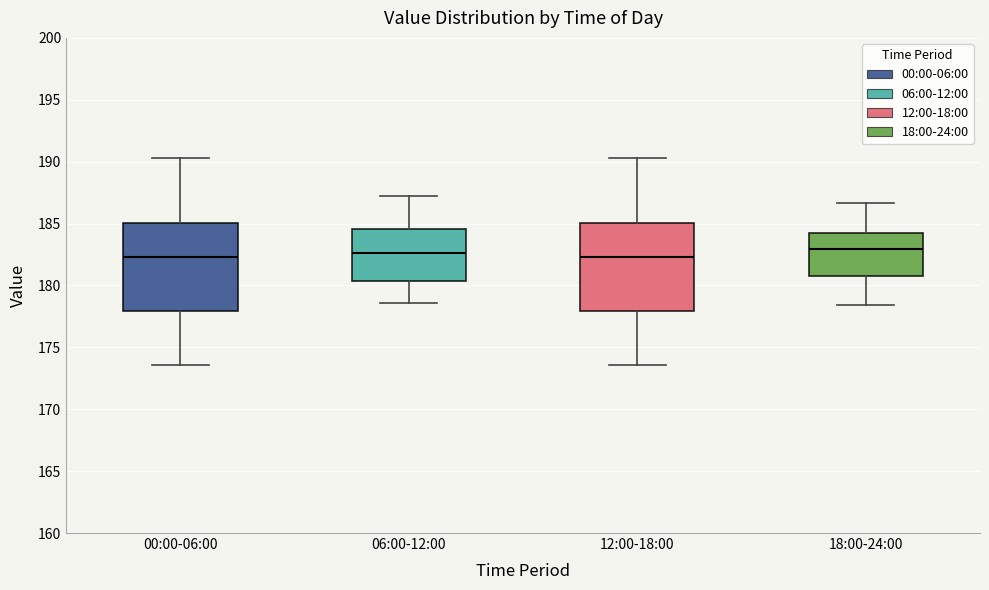

Reading left to right, transcribe this box plot: for each box, give where its median line is, the range the box spans, and where its two whiskers end, as read against the y-axis. The values are not printed on the chart, so give them approximately, as read against the axis.

00:00-06:00: median 182.5, box 178.0 to 185.0, whiskers 173.5 to 190.5
06:00-12:00: median 182.5, box 180.5 to 184.5, whiskers 178.5 to 187.0
12:00-18:00: median 182.5, box 178.0 to 185.0, whiskers 173.5 to 190.5
18:00-24:00: median 183.0, box 180.5 to 184.0, whiskers 178.5 to 186.5